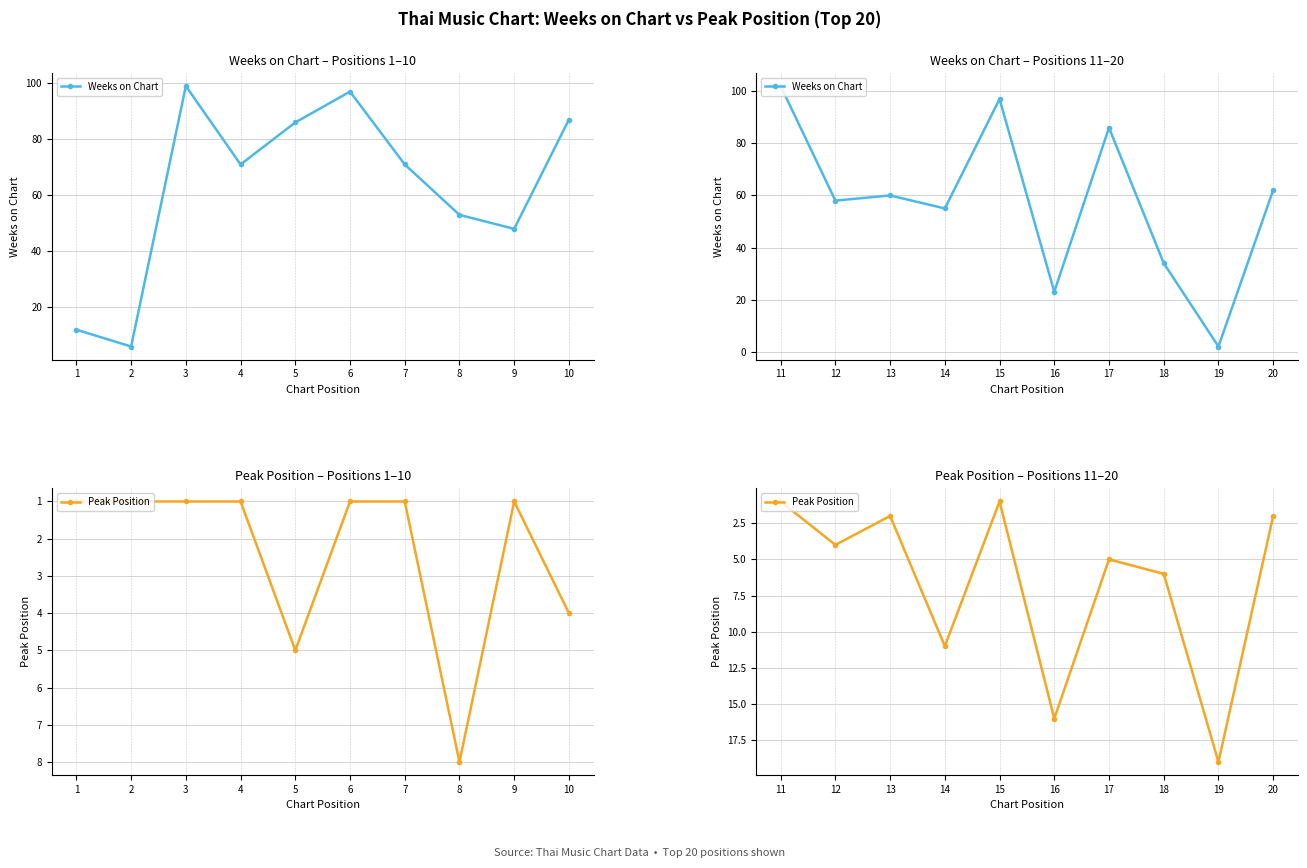

True or false: Peak Position and Weeks on Chart cross at least once.

True